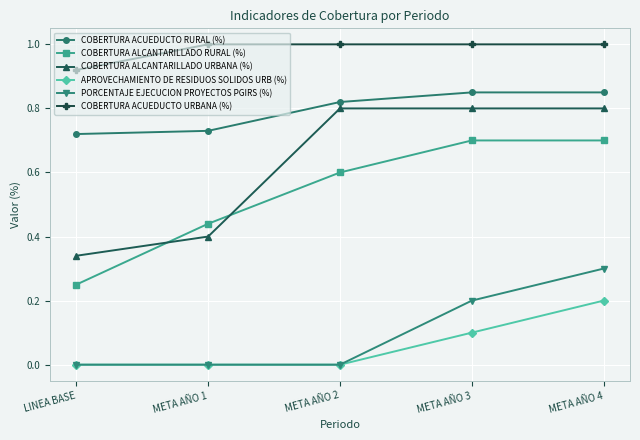

Which series has the largest total across all categories?

COBERTURA ACUEDUCTO URBANA (%)